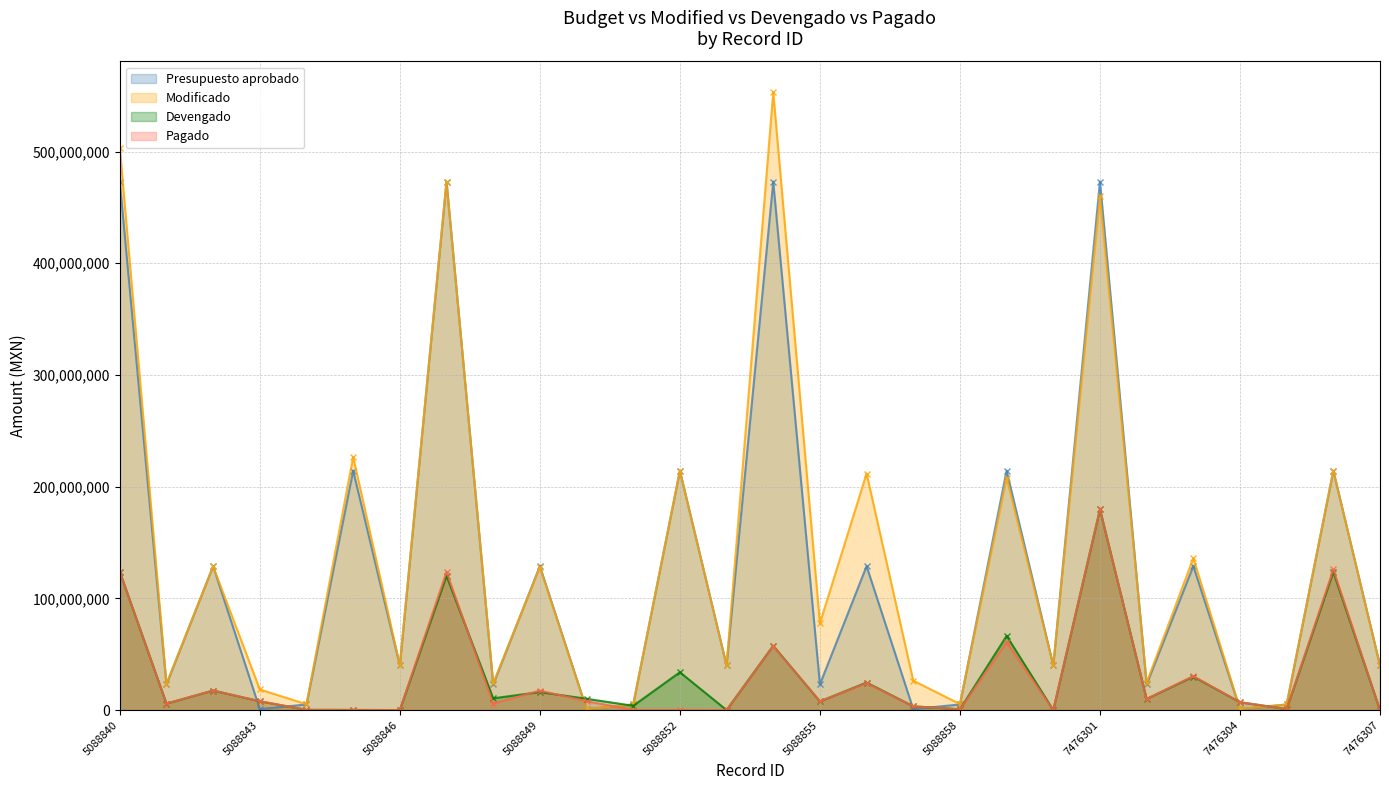

True or false: Presupuesto aprobado has more than 2 points higher than both neighbors.

True